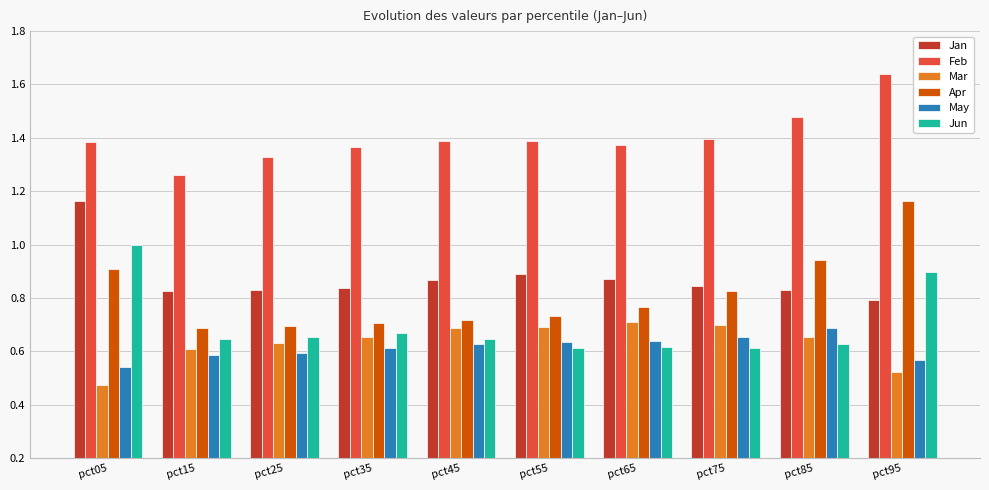

At how many categories does at least one series exceed 0?

10